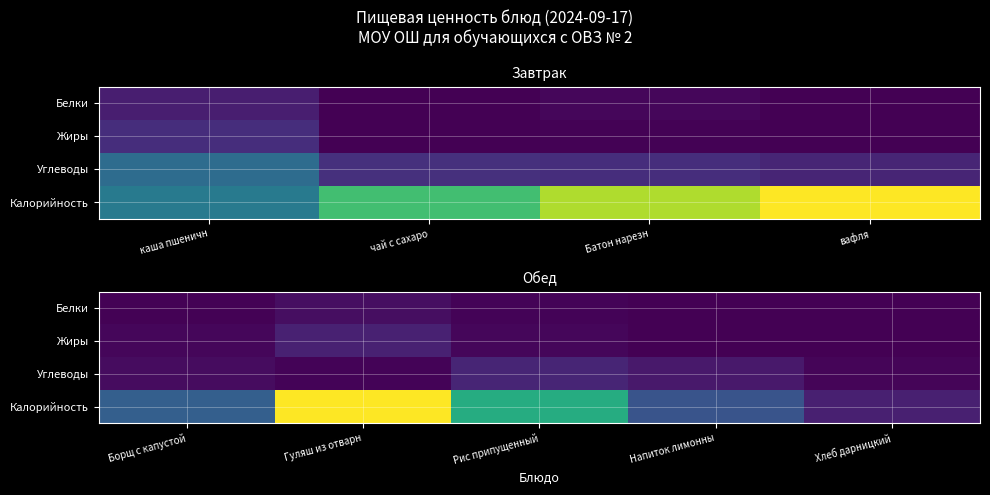

Rank the series at Напиток лимонны from highest to lowest value.

Калорийность, Углеводы, Белки, Жиры